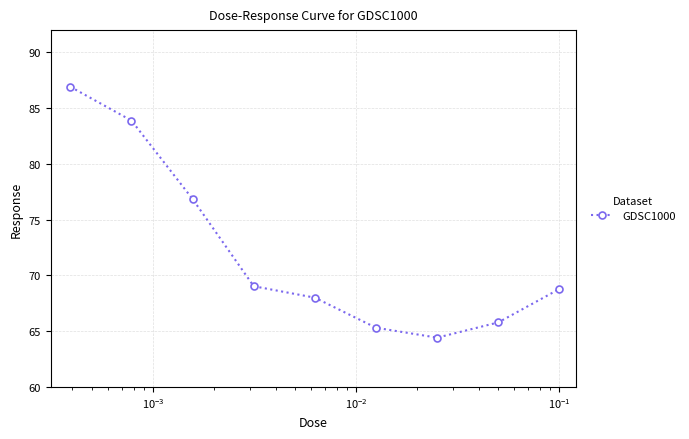

What is the greatest value displayed?

86.9